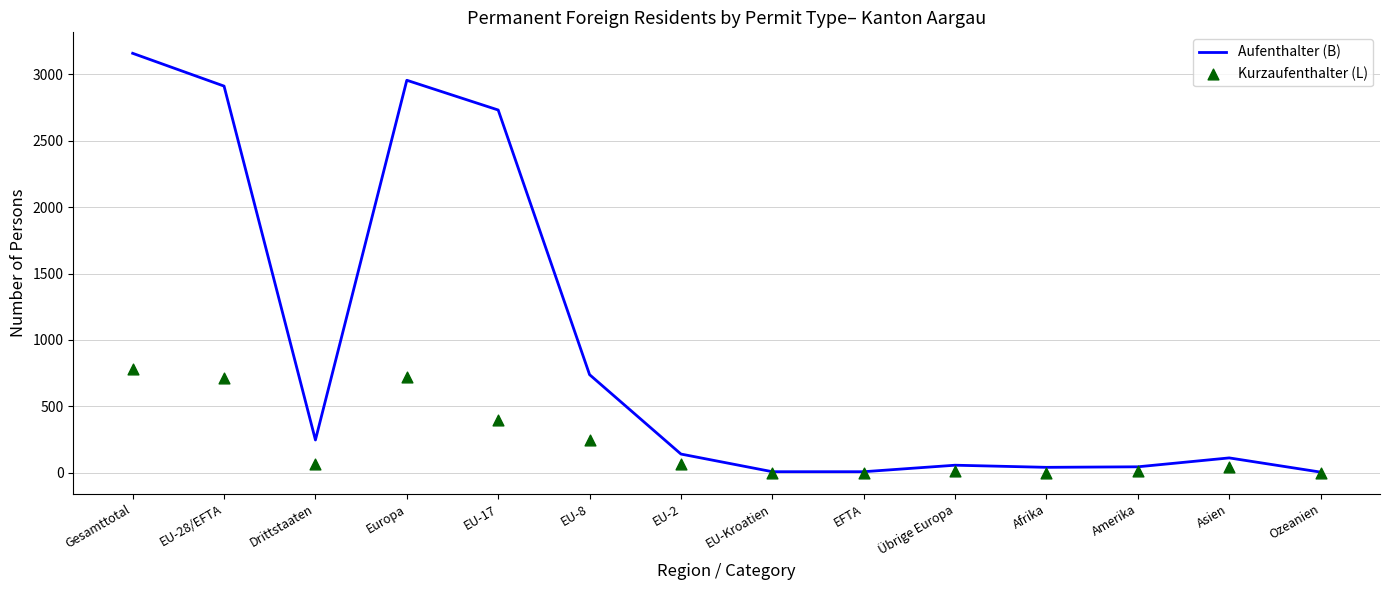

Is the value of Aufenthalter (B) at EFTA greater than the value of Kurzaufenthalter (L) at Afrika?

Yes